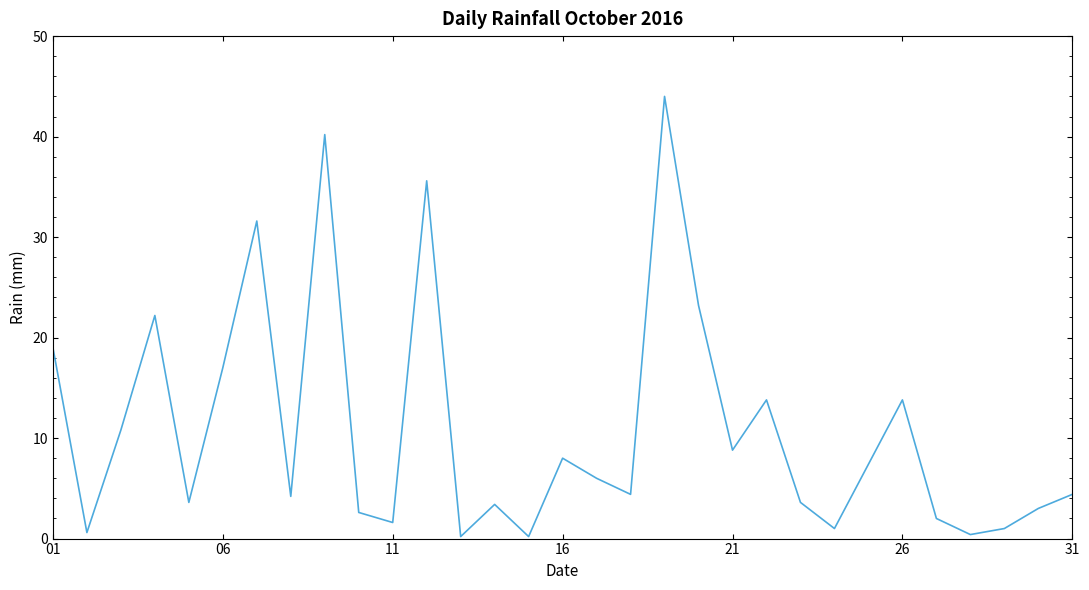

What is the greatest value displayed?

44.0